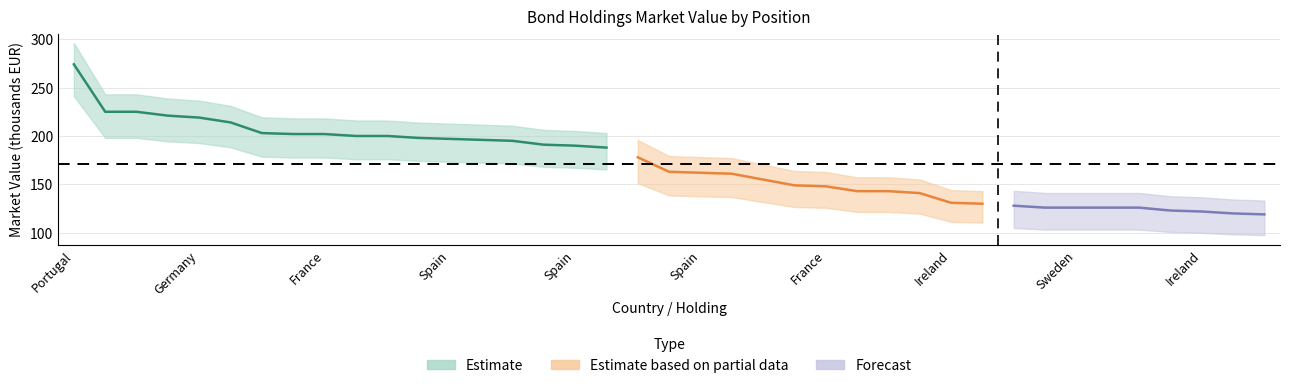

Is this an area chart (filled region under the line)?

No